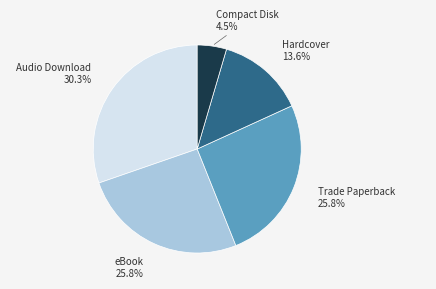

Count the number of slices in the pie.

5